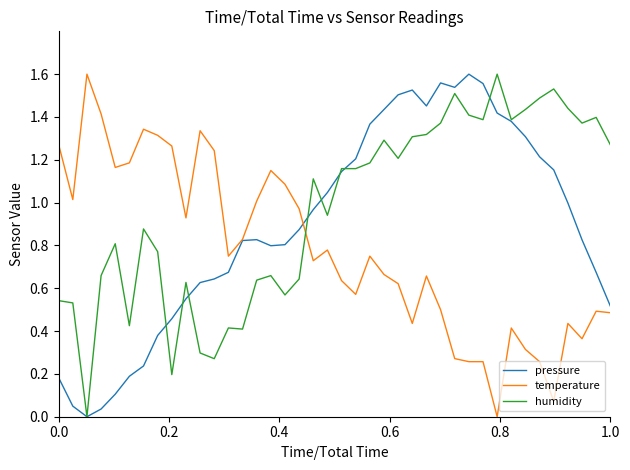

Which series has the largest total across all categories?

humidity